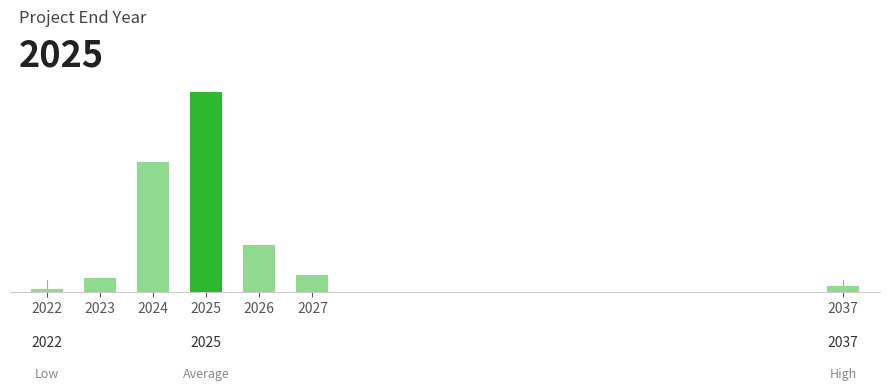

Does the chart contain any negative values?

No